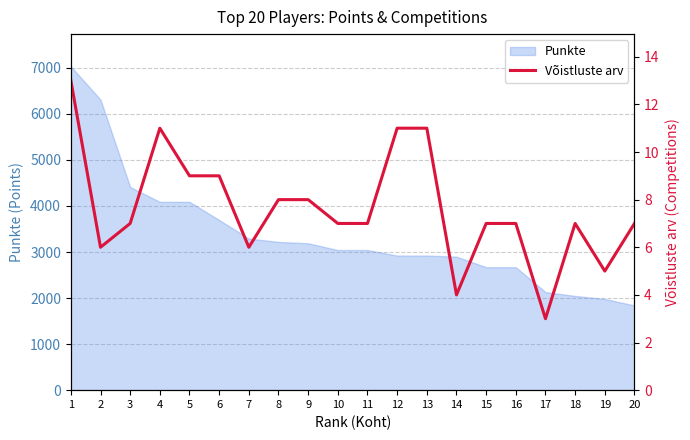

The value at 18 is 7. True or false?

True